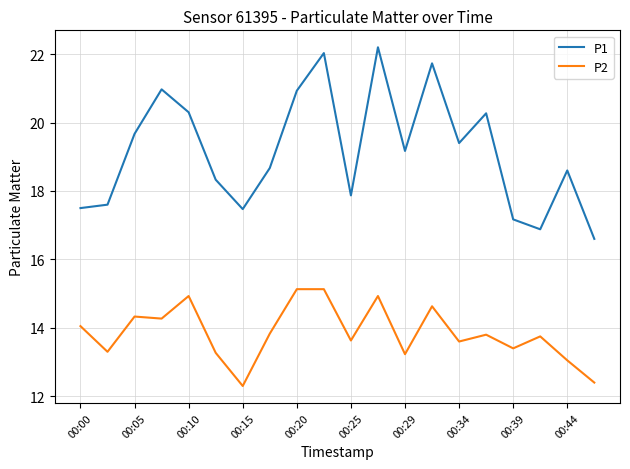

Which series has the largest total across all categories?

P1